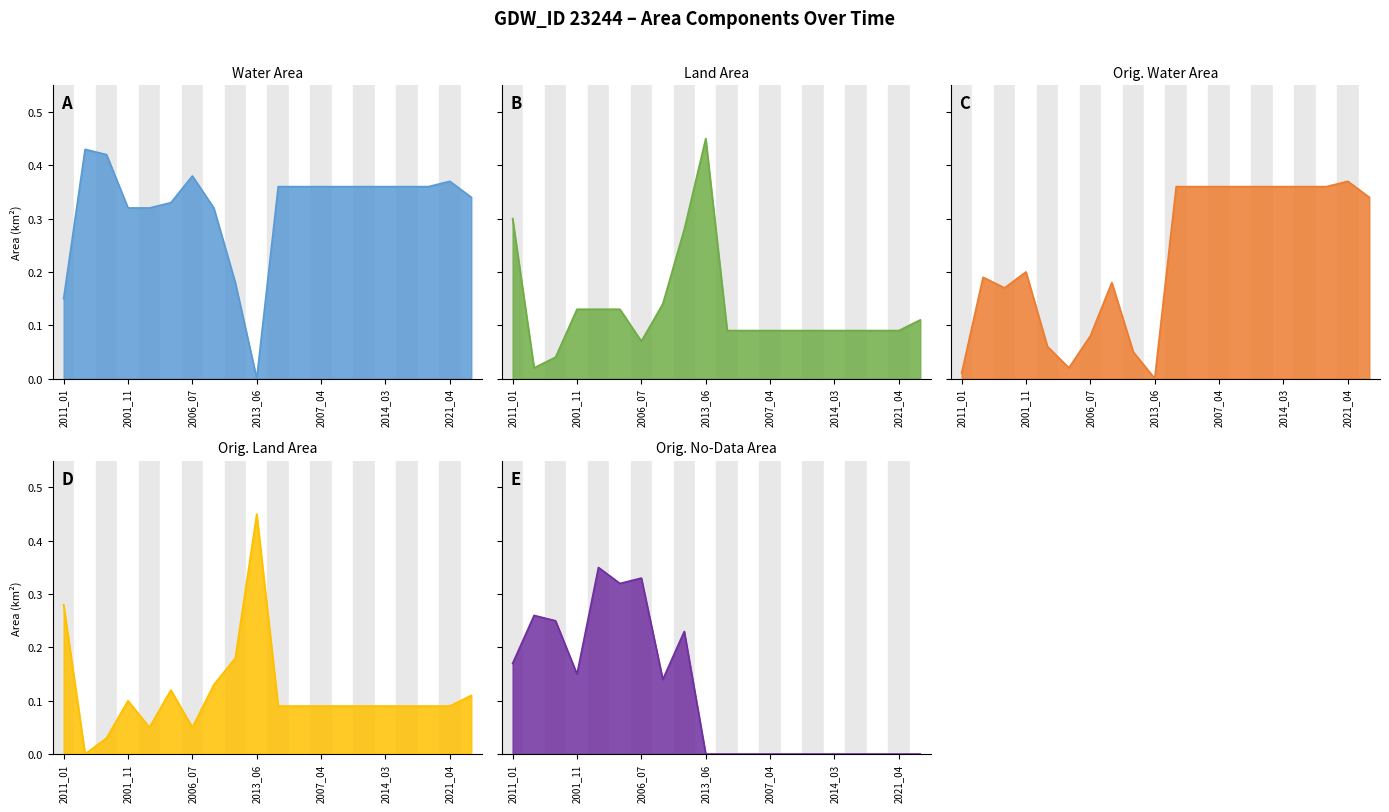

What position from the left is 2007_05?

20